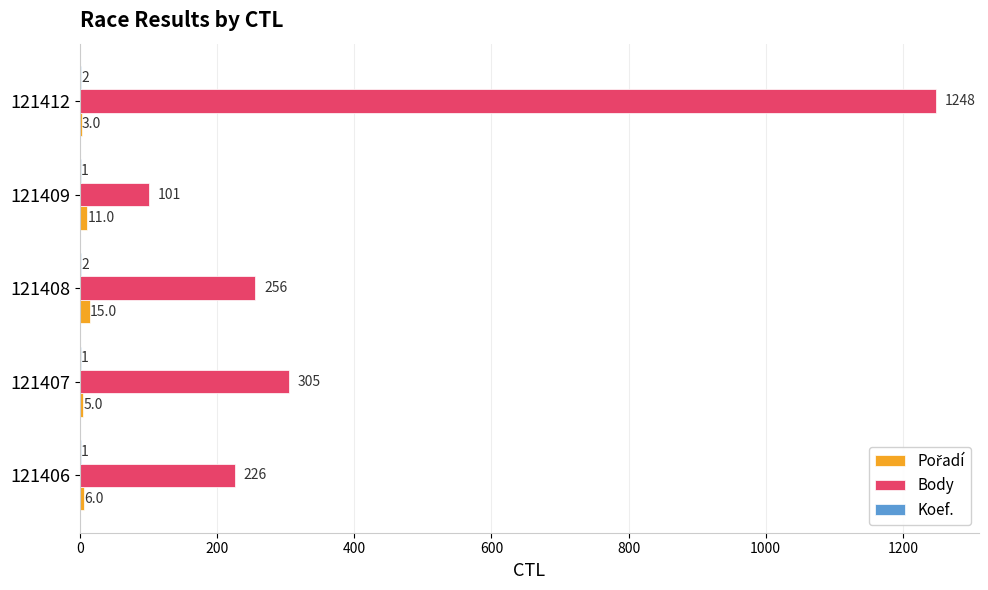

How many categories are shown in the chart?

5